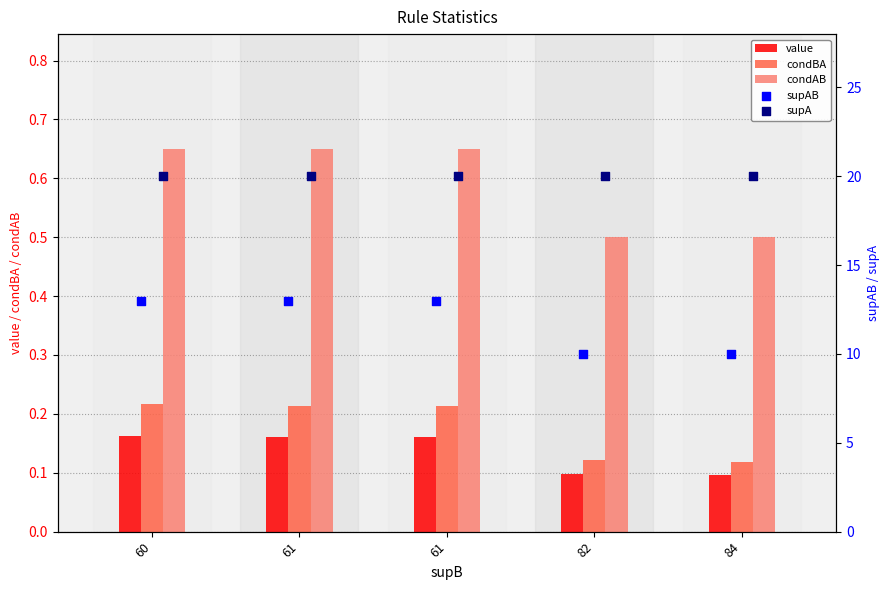

What is the total value across all series at 61?

34.0